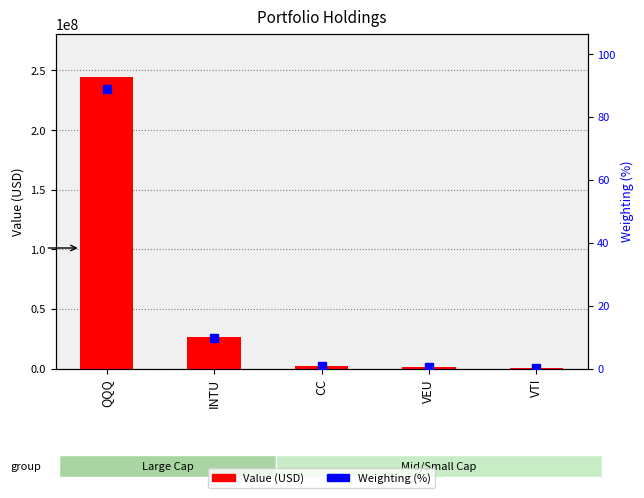

What is the approximate value of Weighting (%) at QQQ?

88.7